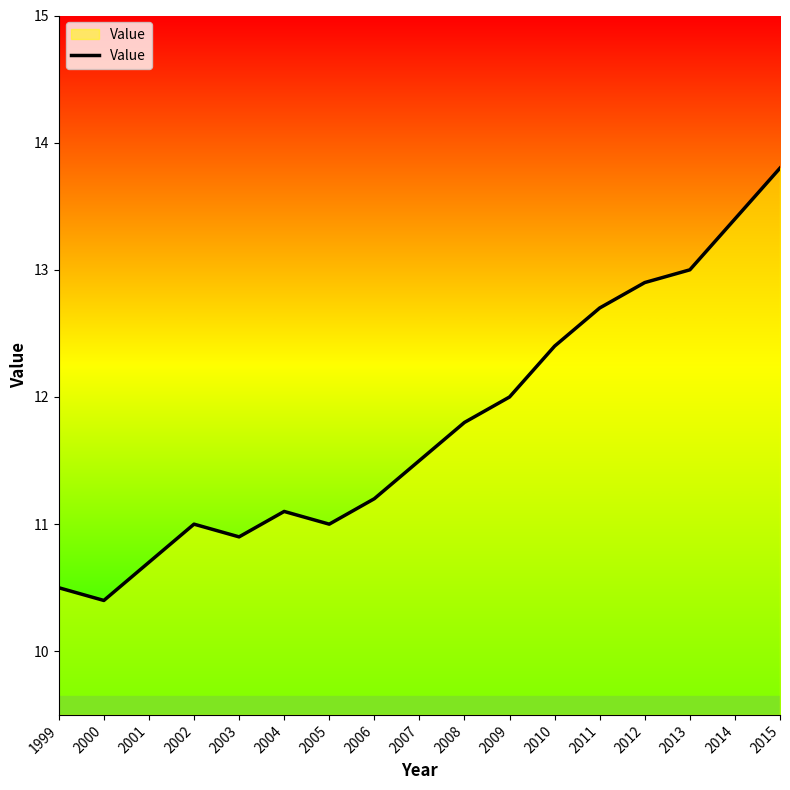

What is the approximate value at 2001?

10.7